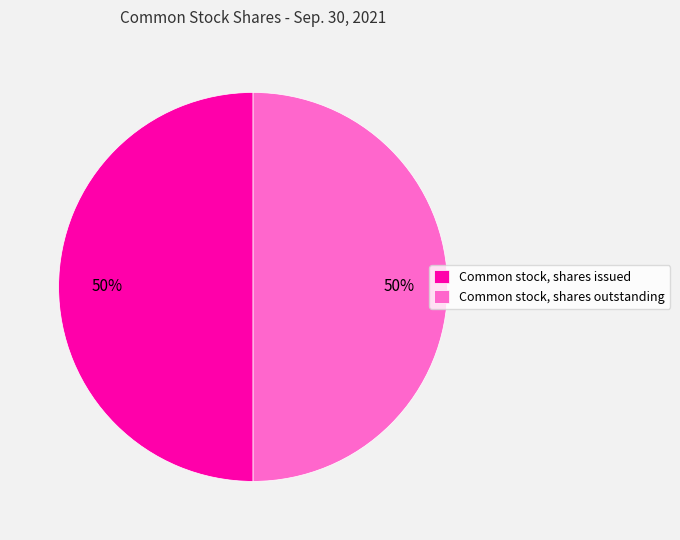

To the nearest percent, what is the average slice percentage?

50%